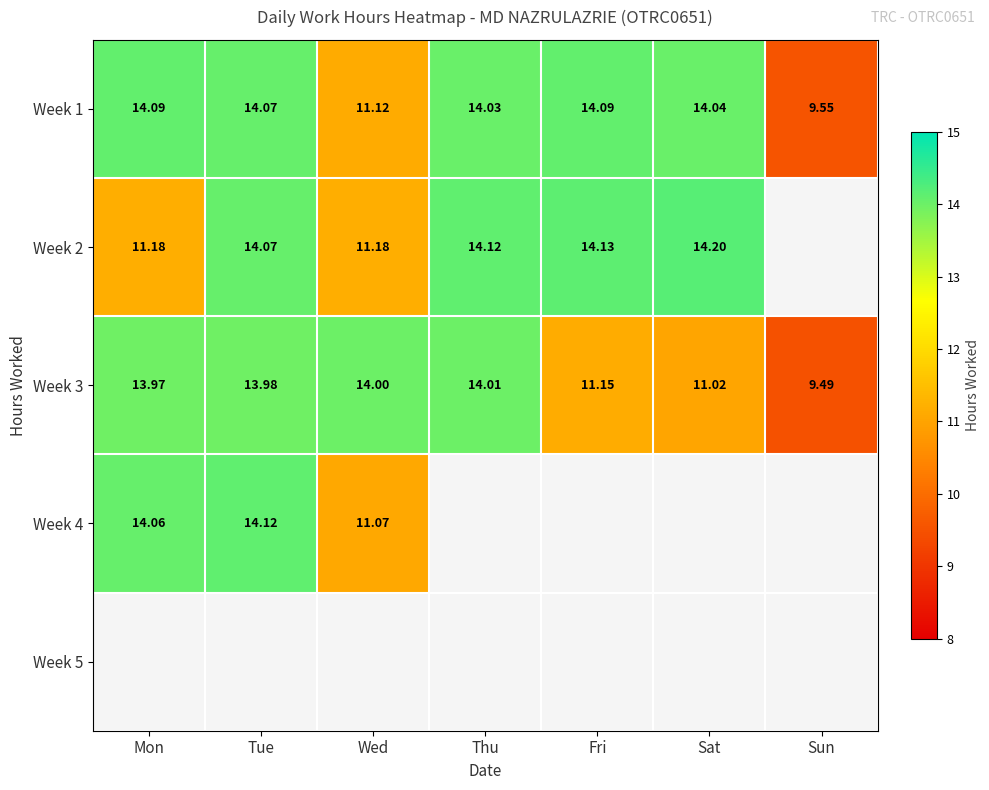

Rank the categories by Week 3 value from highest to lowest.

Thu, Wed, Tue, Mon, Fri, Sat, Sun